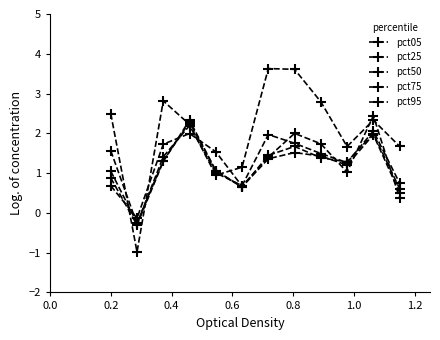

Is this an area chart (filled region under the line)?

No